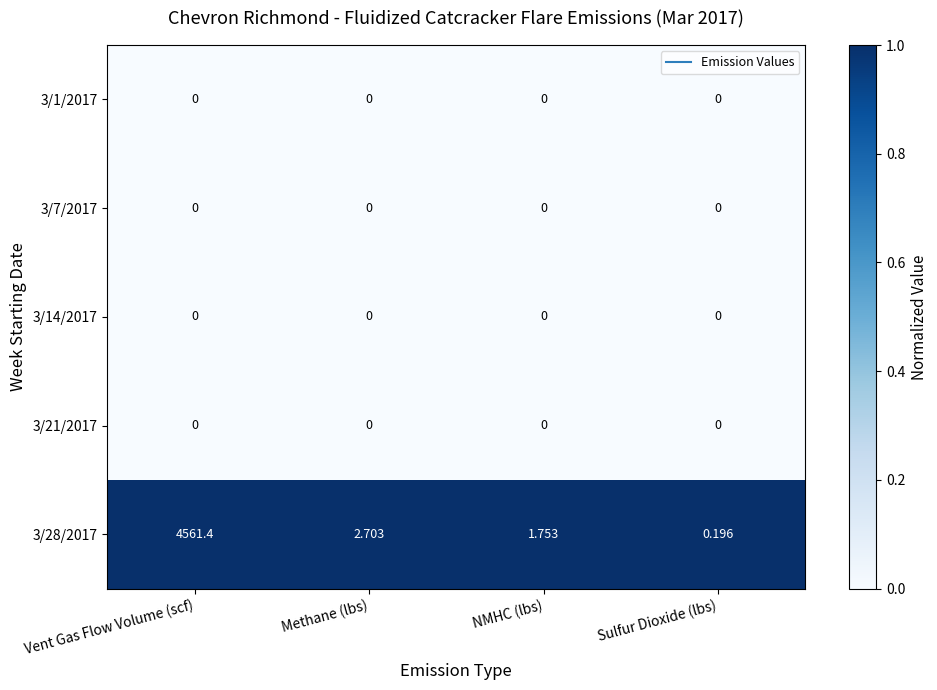

Is the value of 3/28/2017 at Sulfur Dioxide (lbs) greater than the value of 3/14/2017 at NMHC (lbs)?

Yes